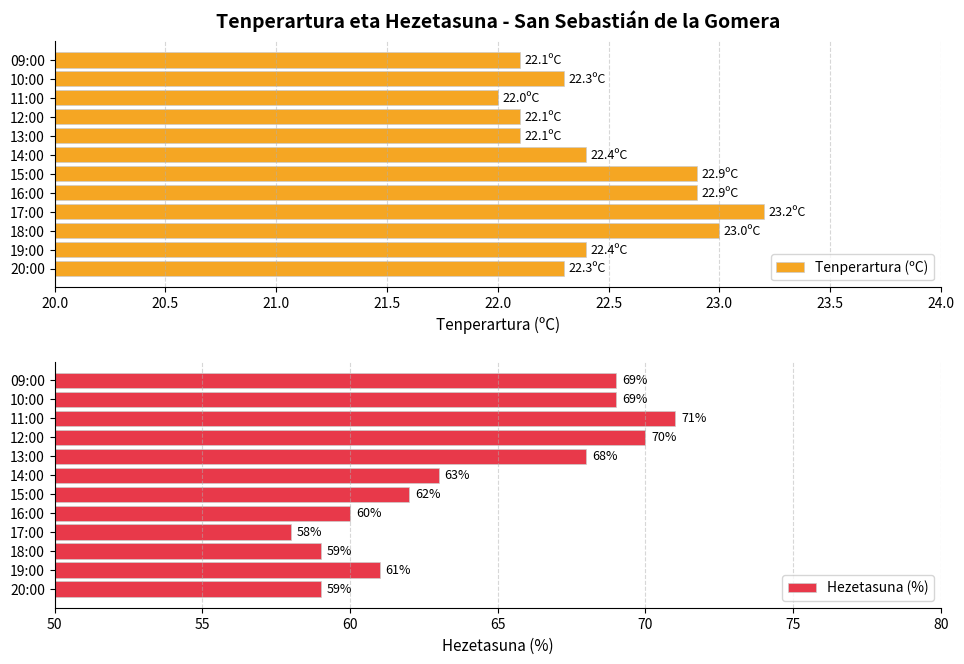

What is the sum of all Tenperartura (ºC) values?

269.7